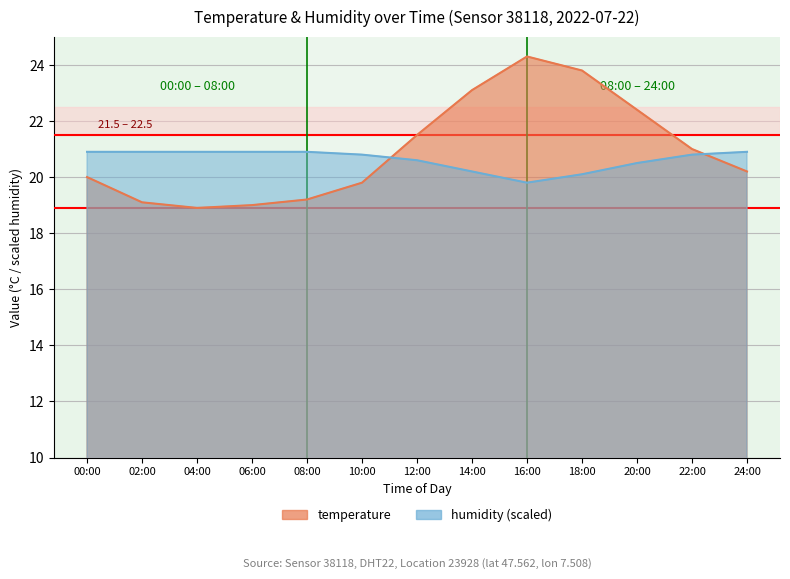

Which series has the largest range (max minus min)?

temperature